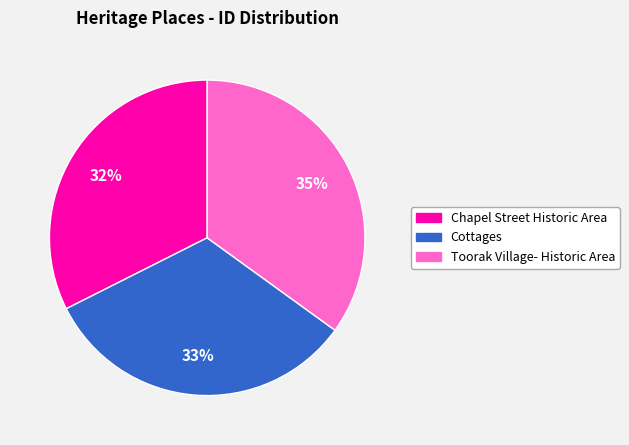

True or false: Chapel Street Historic Area accounts for 32% of the total.

True